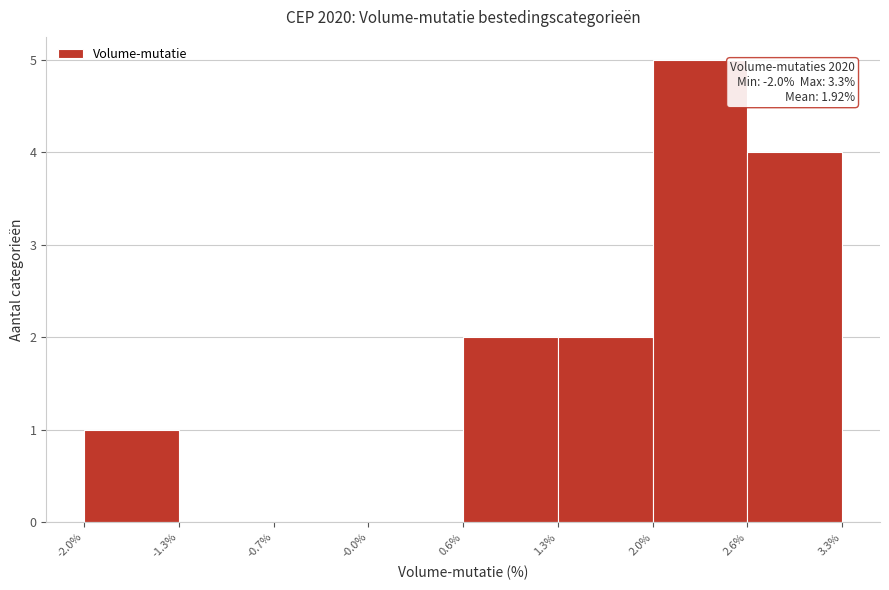

Over which range of the x-axis is the bar tallest?

2.0% to 2.6%